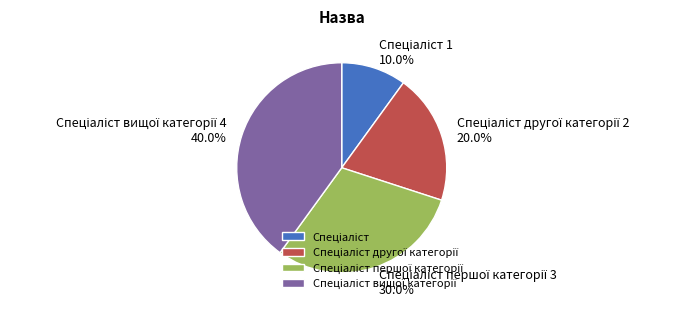

Does any single category account for the majority?

No